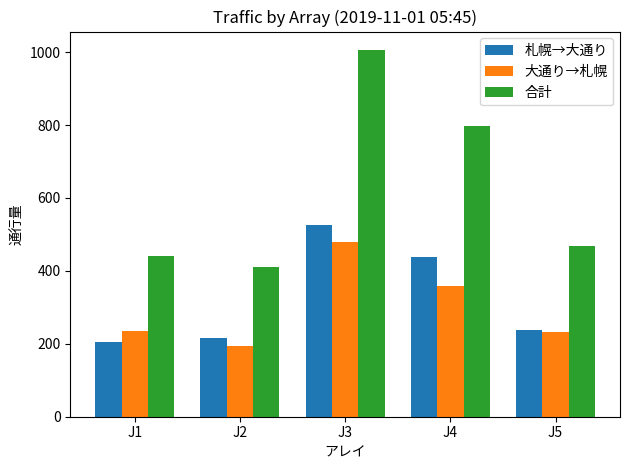

What is the difference between the maximum and minimum values in the 合計 series?

595